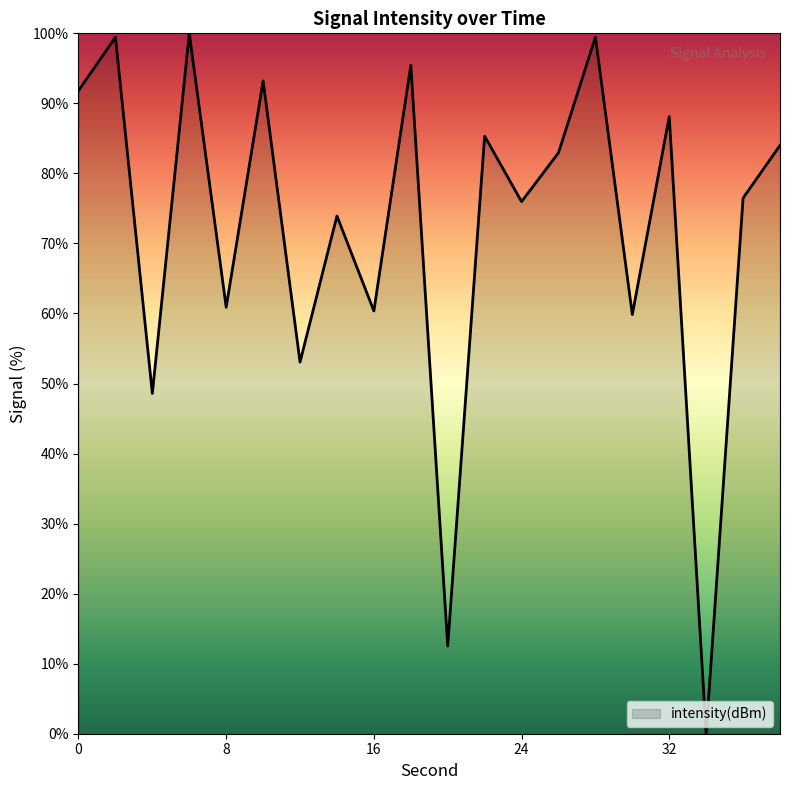

What is the difference between the maximum and minimum values?

100.0